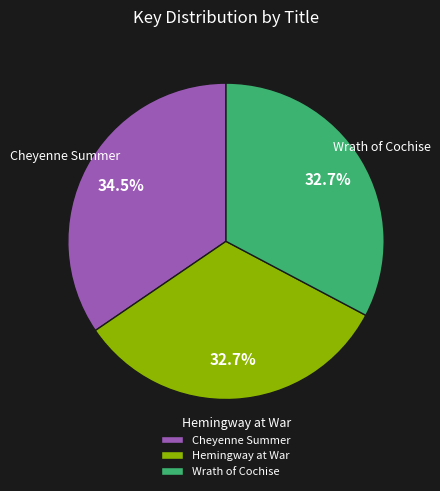

What is the largest slice in the pie chart?

Cheyenne Summer